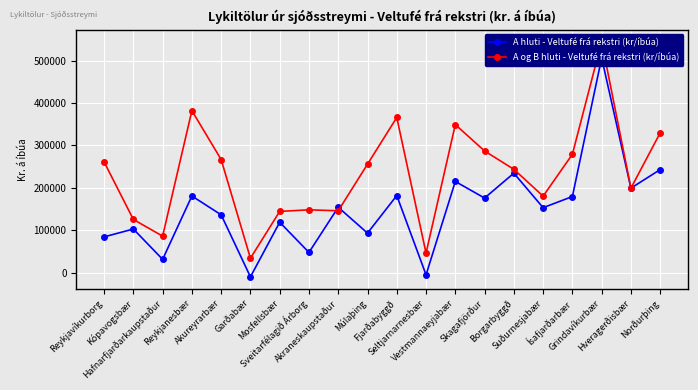

What position from the right is Ísafjarðarbær?

4